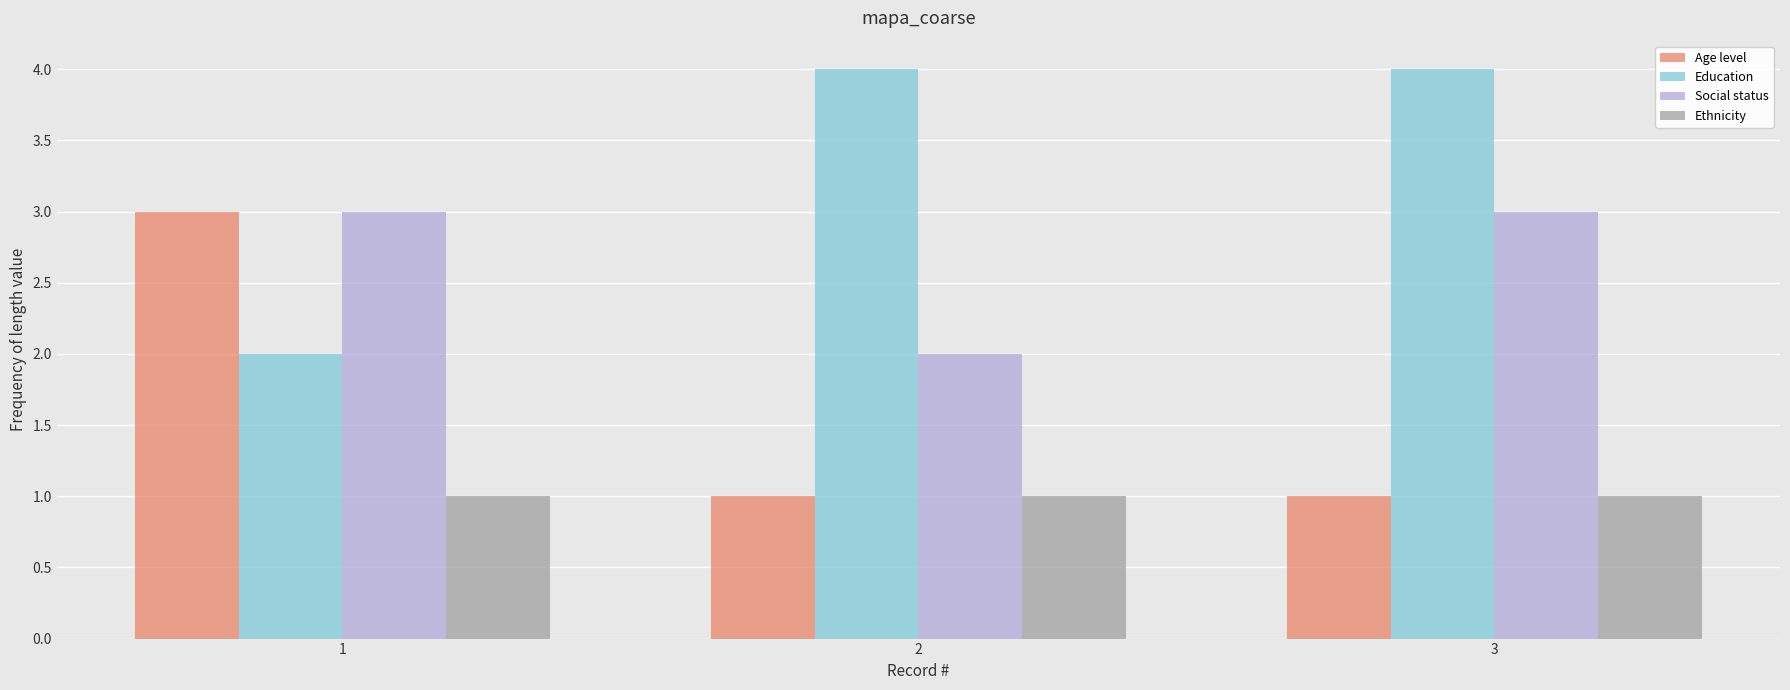

At how many categories does at least one series exceed 2?

3